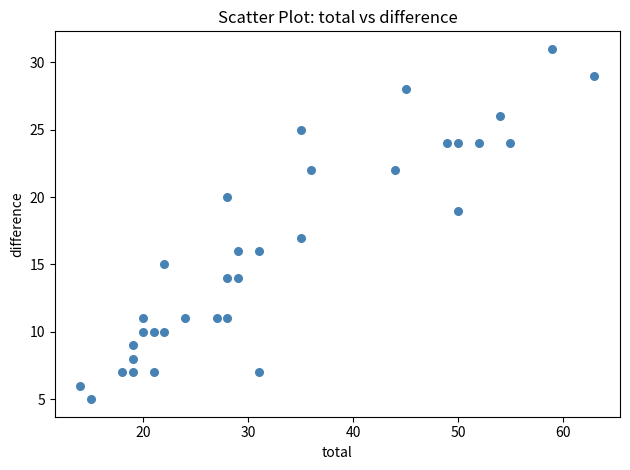

What is the range of X values (max minus min)?

49